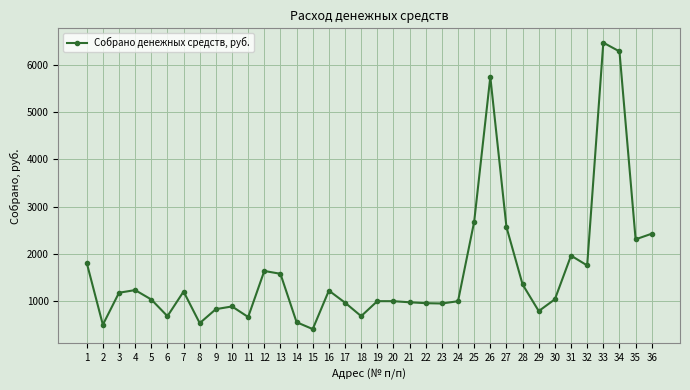

At which label does the data first exceed 1041?

1